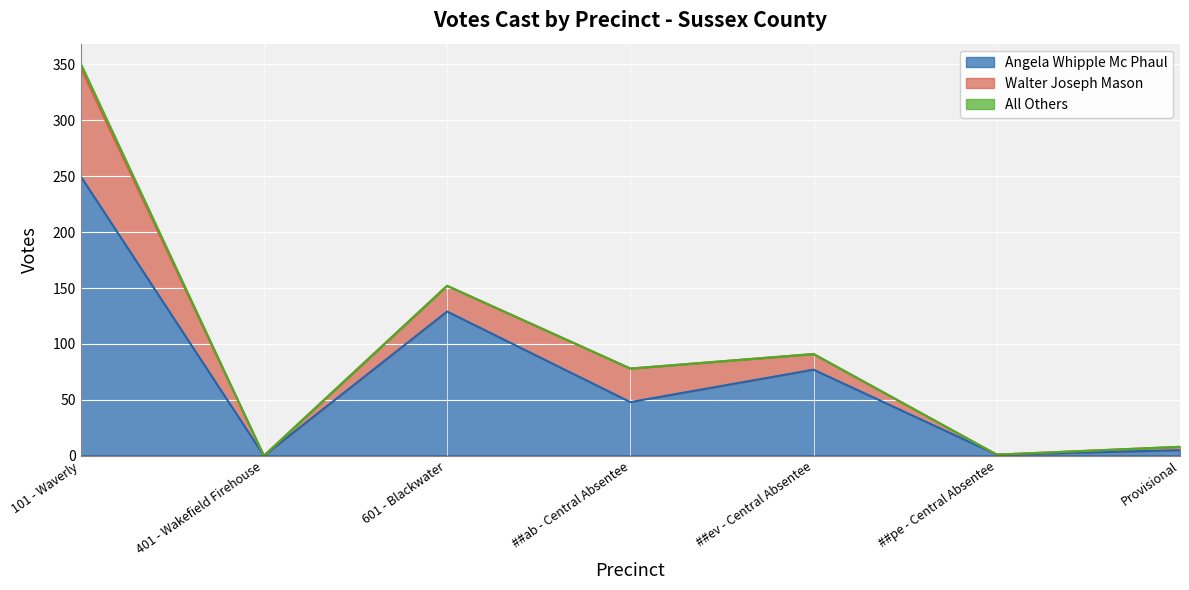

What is the sum of all Walter Joseph Mason values?

167